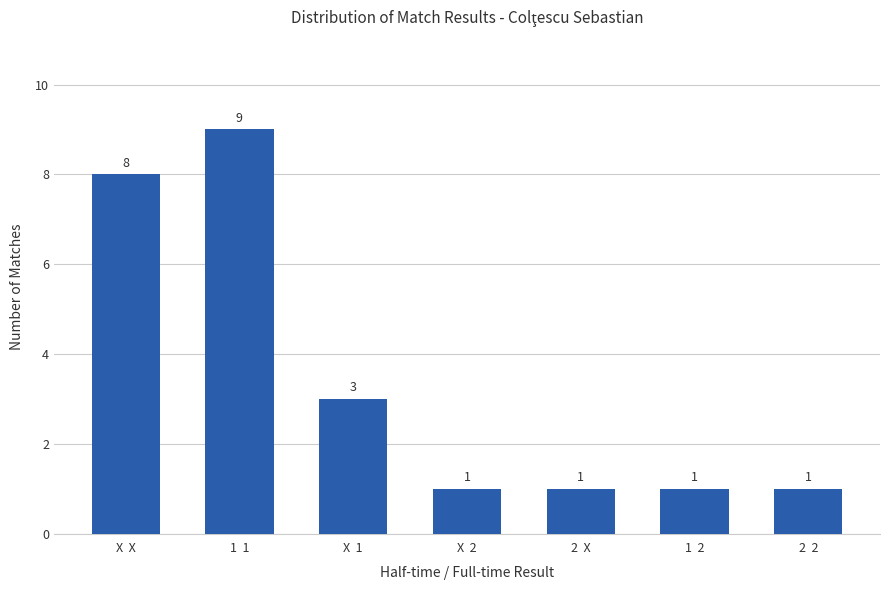

Is it true that the value at 2  X is 2?

False